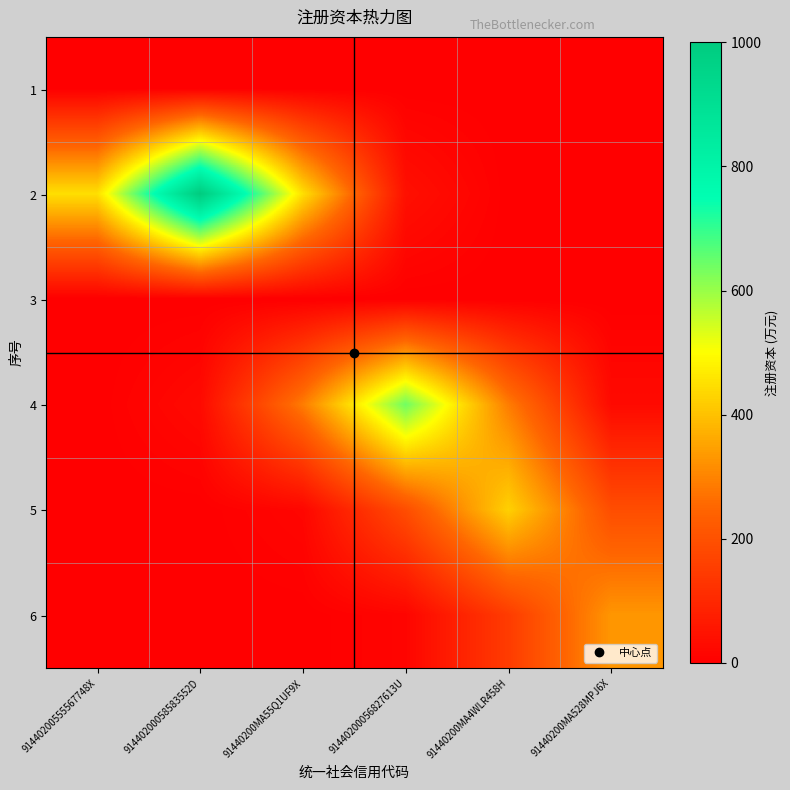

Reading left to right, list all the values displayed in this chart.

1: 91440200555567748X=0.0	91440200058583552D=0.0	91440200MA55Q1UF9X=0.0	91440200056827613U=0.0	91440200MA4WLR458H=0.0	91440200MA528MPJ6X=0.0
2: 91440200555567748X=449.3	91440200058583552D=1000.0	91440200MA55Q1UF9X=449.3	91440200056827613U=40.8	91440200MA4WLR458H=0.7	91440200MA528MPJ6X=0.0
3: 91440200555567748X=0.0	91440200058583552D=0.0	91440200MA55Q1UF9X=0.0	91440200056827613U=0.0	91440200MA4WLR458H=0.0	91440200MA528MPJ6X=0.0
4: 91440200555567748X=0.5	91440200058583552D=26.1	91440200MA55Q1UF9X=287.6	91440200056827613U=640.0	91440200MA4WLR458H=287.6	91440200MA528MPJ6X=26.1
5: 91440200555567748X=0.0	91440200058583552D=0.3	91440200MA55Q1UF9X=17.3	91440200056827613U=191.0	91440200MA4WLR458H=425.0	91440200MA528MPJ6X=191.0
6: 91440200555567748X=0.0	91440200058583552D=0.0	91440200MA55Q1UF9X=0.2	91440200056827613U=13.5	91440200MA4WLR458H=148.3	91440200MA528MPJ6X=330.0